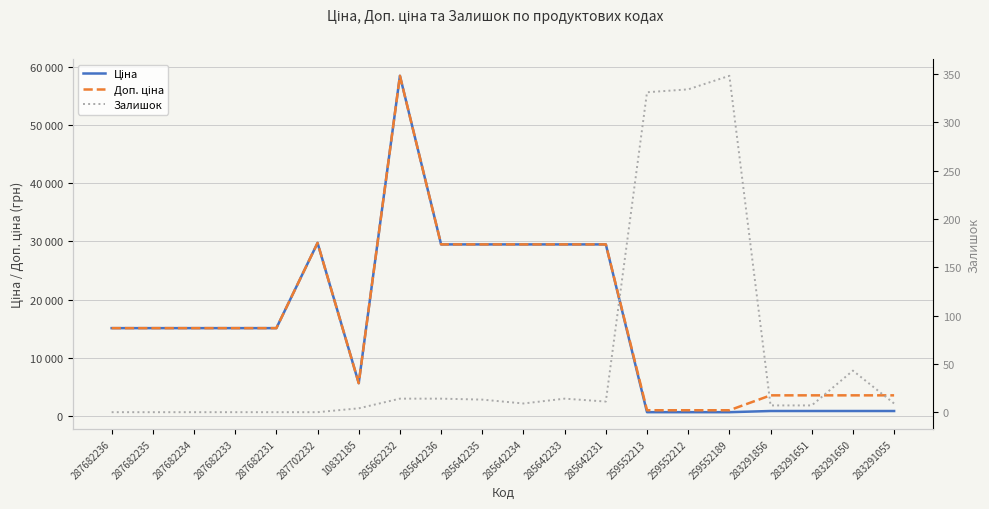

What are all the series names shown in the legend?

Ціна, Доп. ціна, Залишок